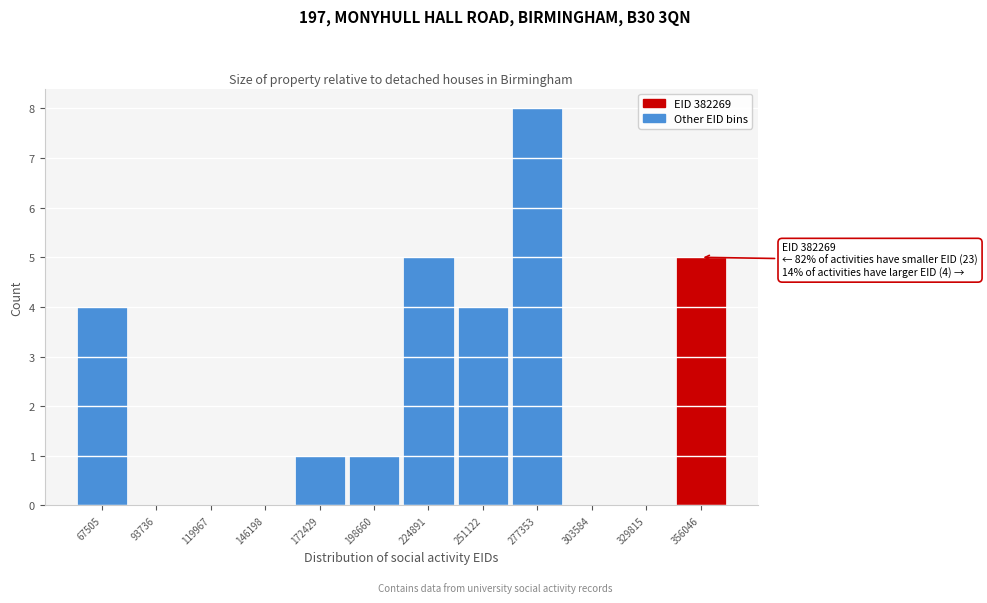

Reading left to right, transcribe all the data shown in this chart.

67505=4	93736=0	119967=0	146198=0	172429=1	198660=1	224891=5	251122=4	277353=8	303584=0	329815=0	356046=5